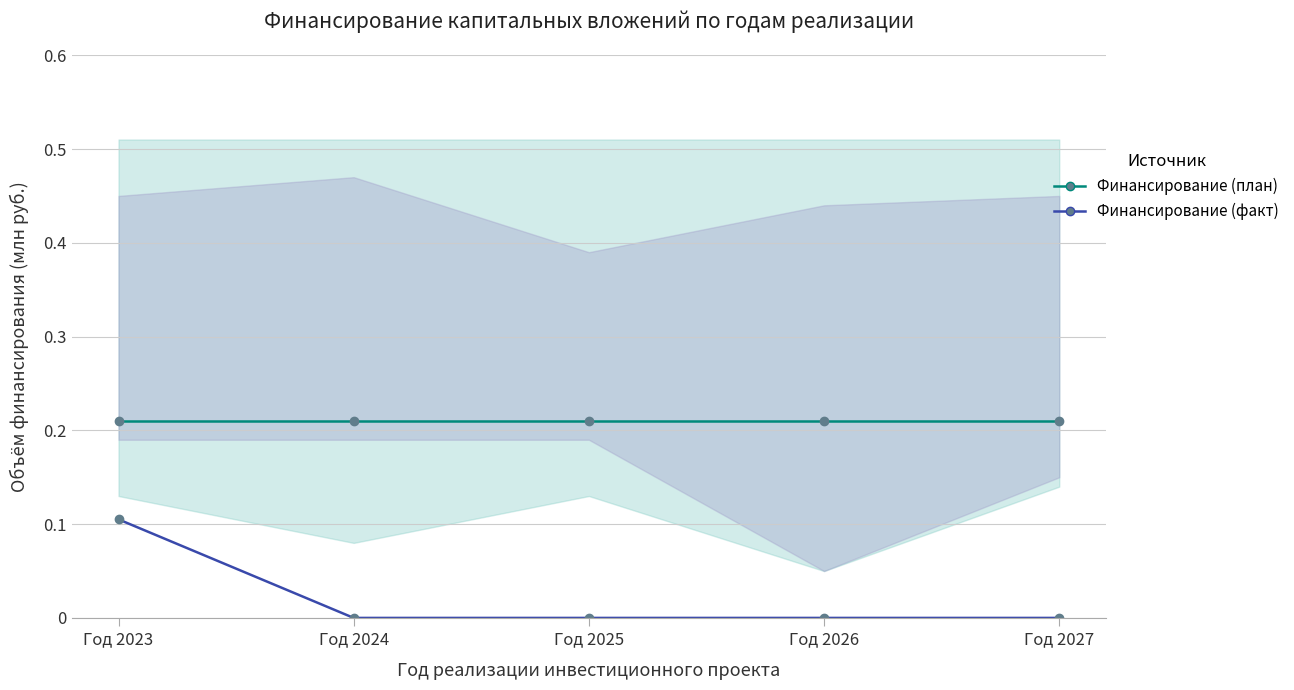

Which series has the largest range (max minus min)?

Финансирование (факт)